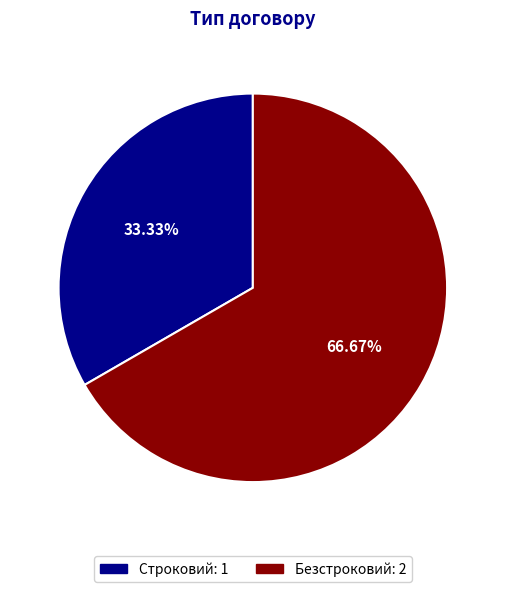

Count the number of slices in the pie.

2